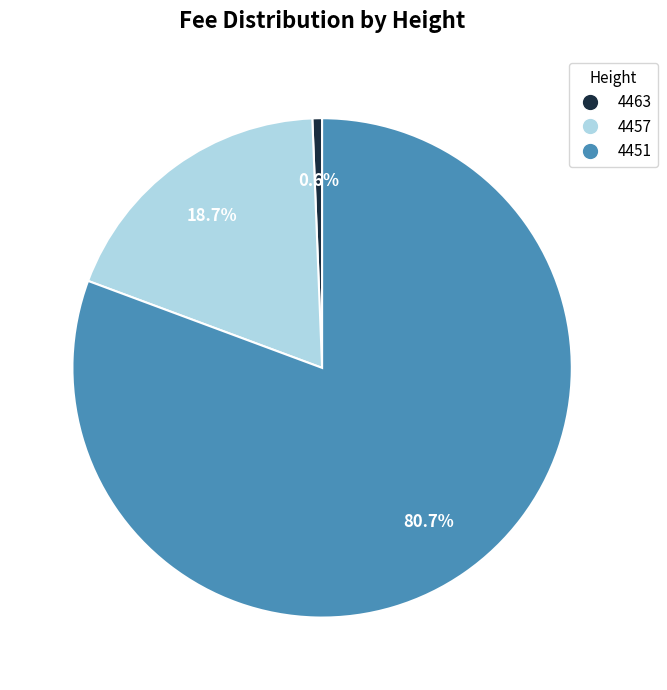

Between 4457 and 4463, which is larger?

4457